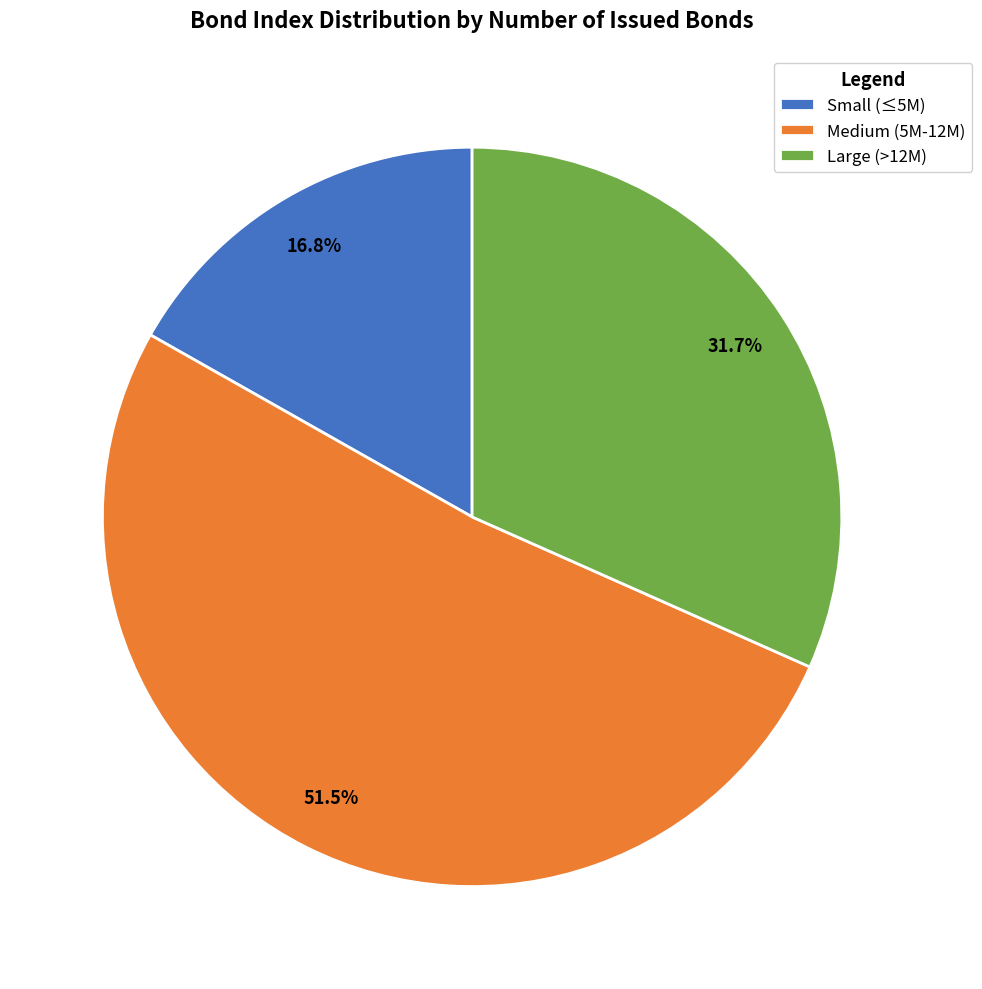

To the nearest percent, what is the difference between the largest and smallest slice percentages?

35%